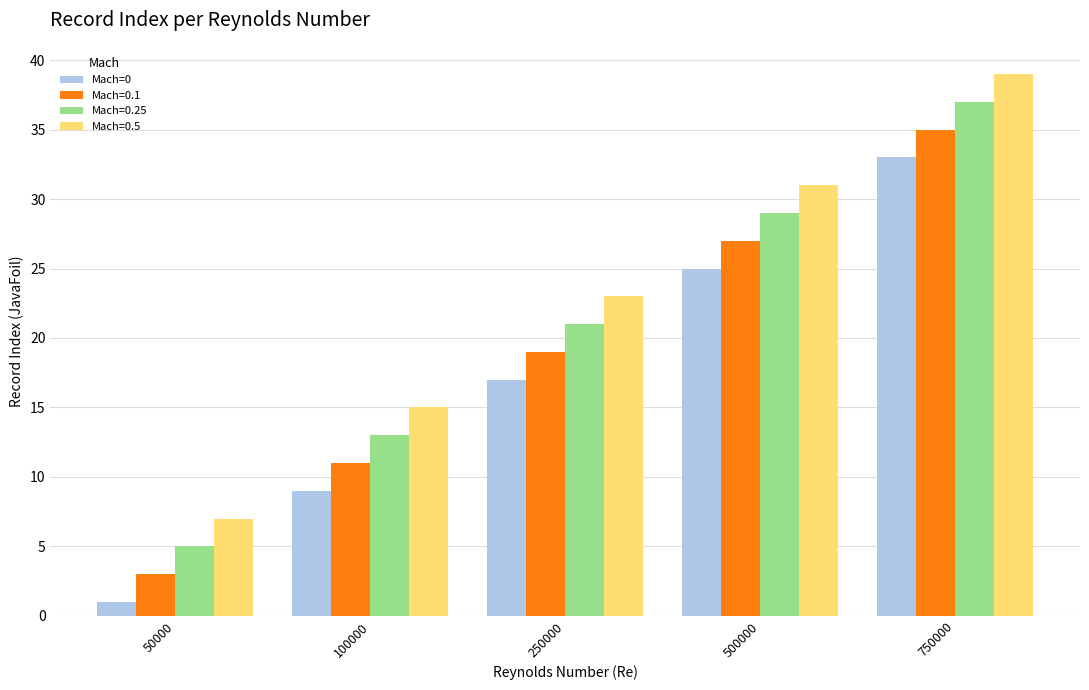

Is it true that Mach=0.25 equals 7 at 50000?

False